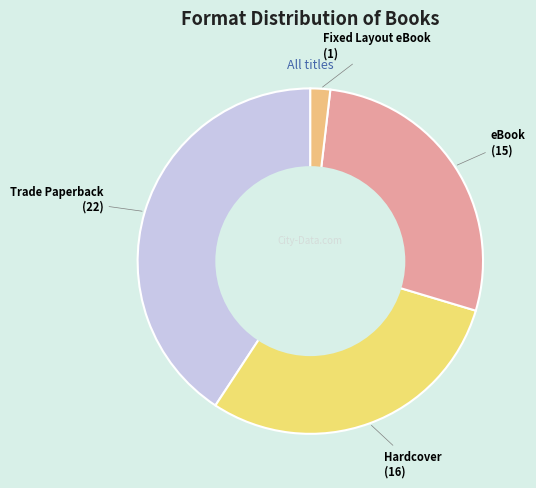

How many slices are in this pie chart?

4